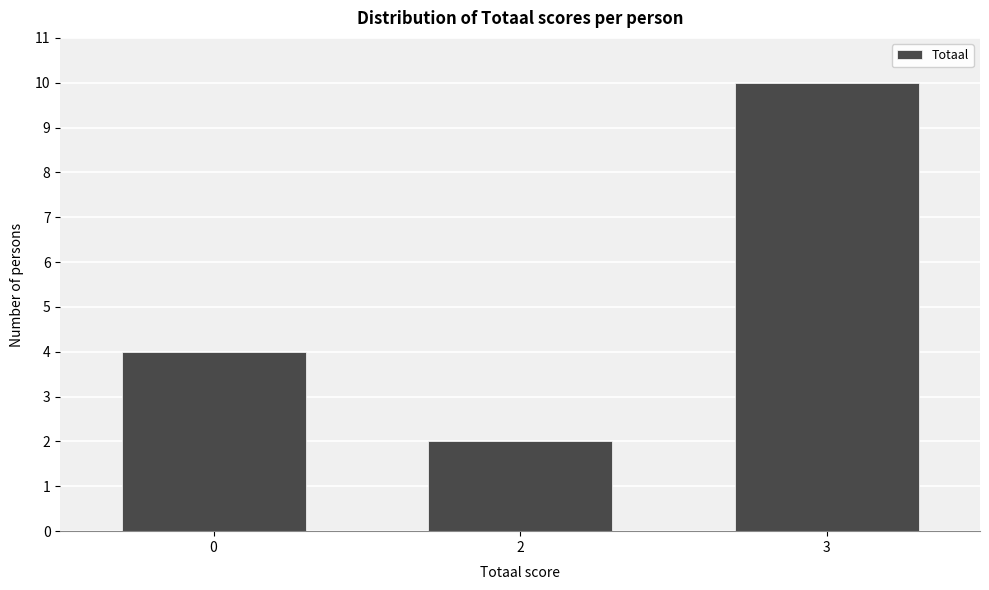

Reading left to right, what are all the values shown in this chart?

0=4	2=2	3=10